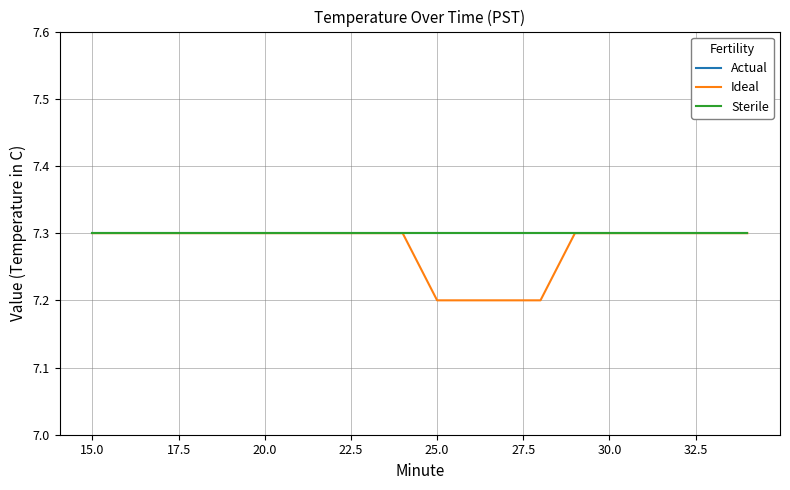

True or false: Actual and Sterile intersect in this chart.

False